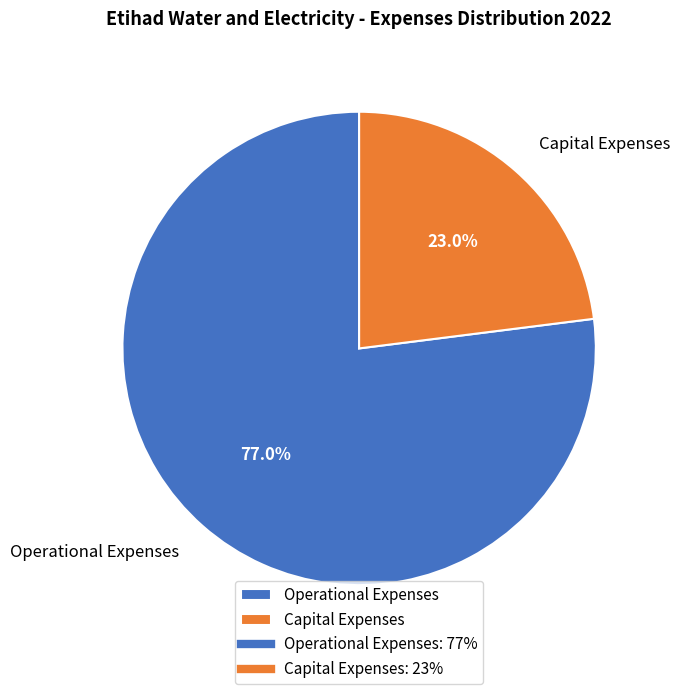

Count the number of slices in the pie.

2